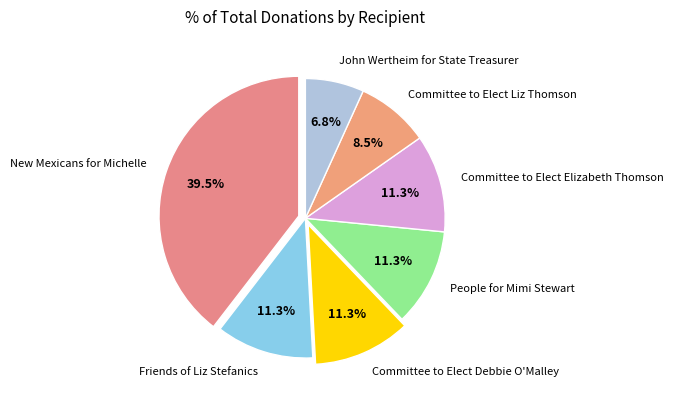

To the nearest percent, what portion does Friends of Liz Stefanics represent?

11%